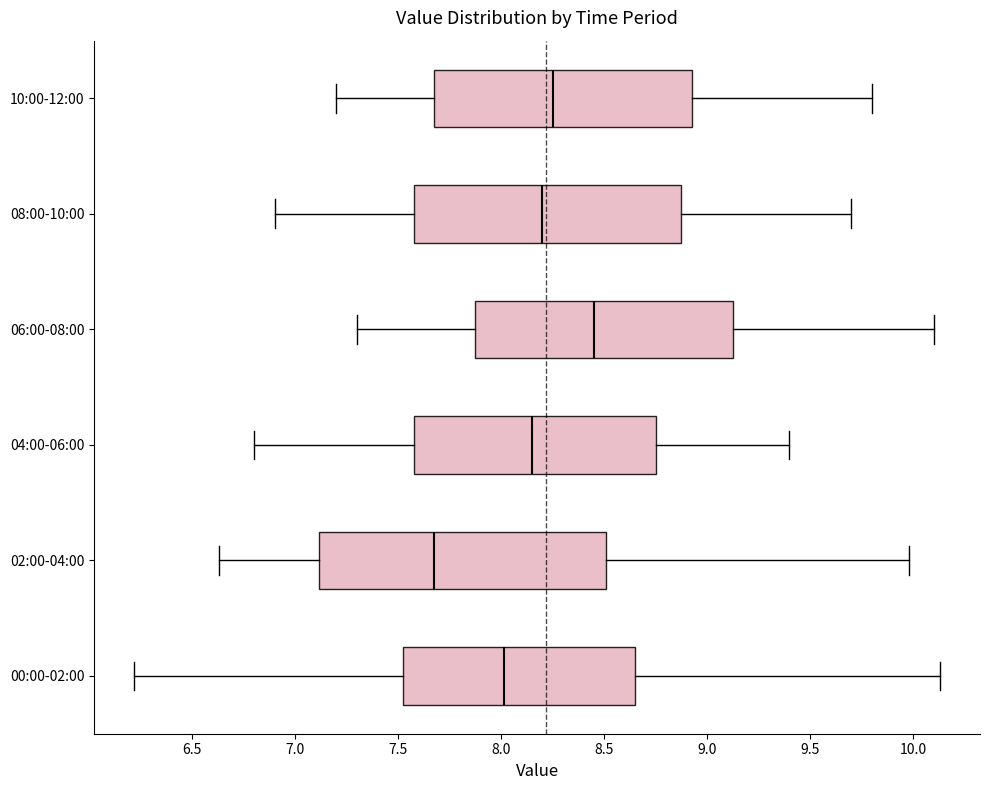

Which box is the widest, from its left edge to its right edge?

02:00-04:00